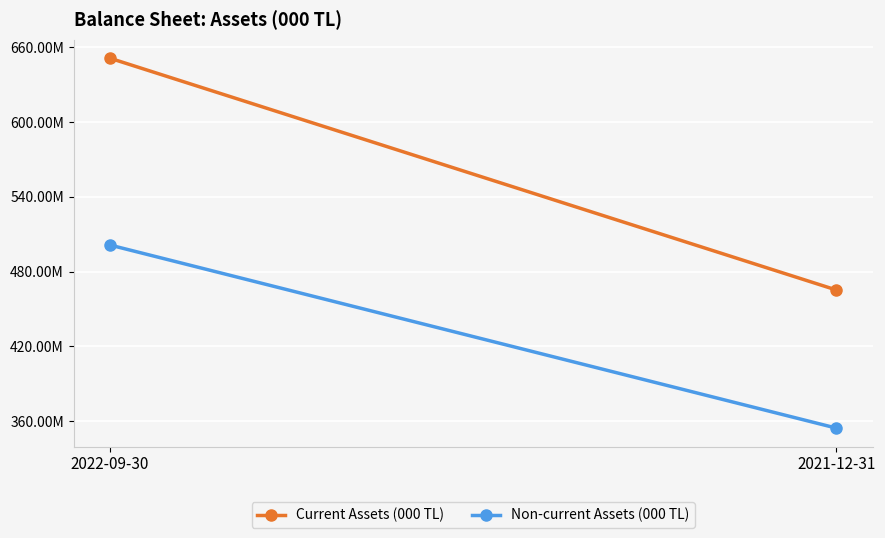

Between 2022-09-30 and 2021-12-31, which is larger?

2022-09-30